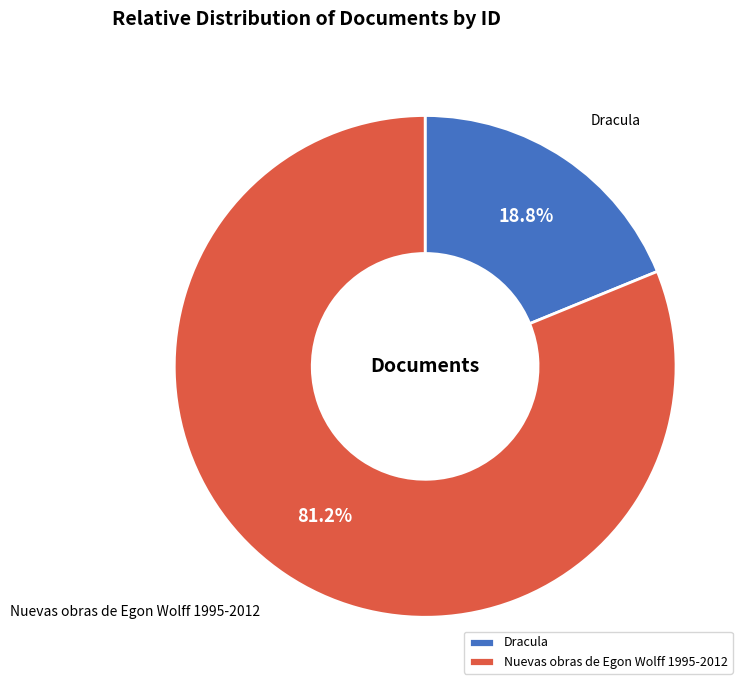

Is there any slice that represents more than half of the pie?

Yes